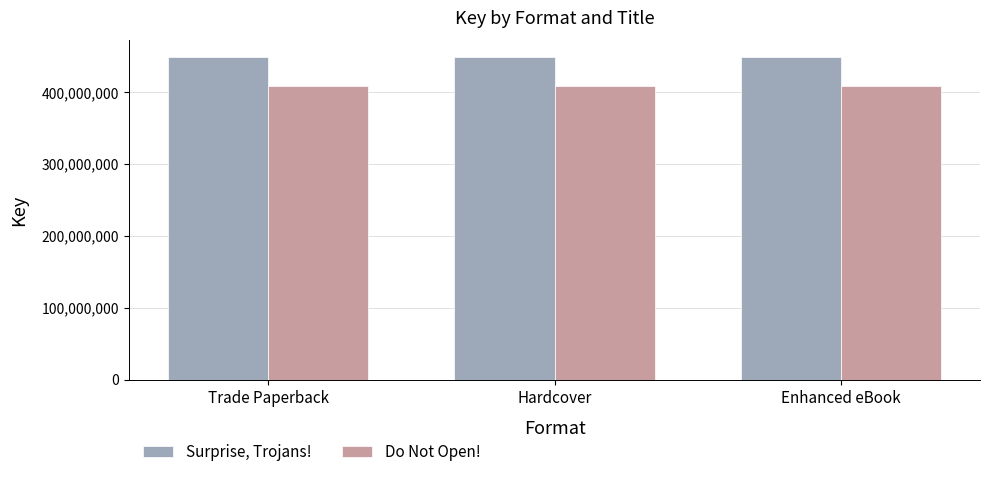

Count the number of data series in this chart.

2